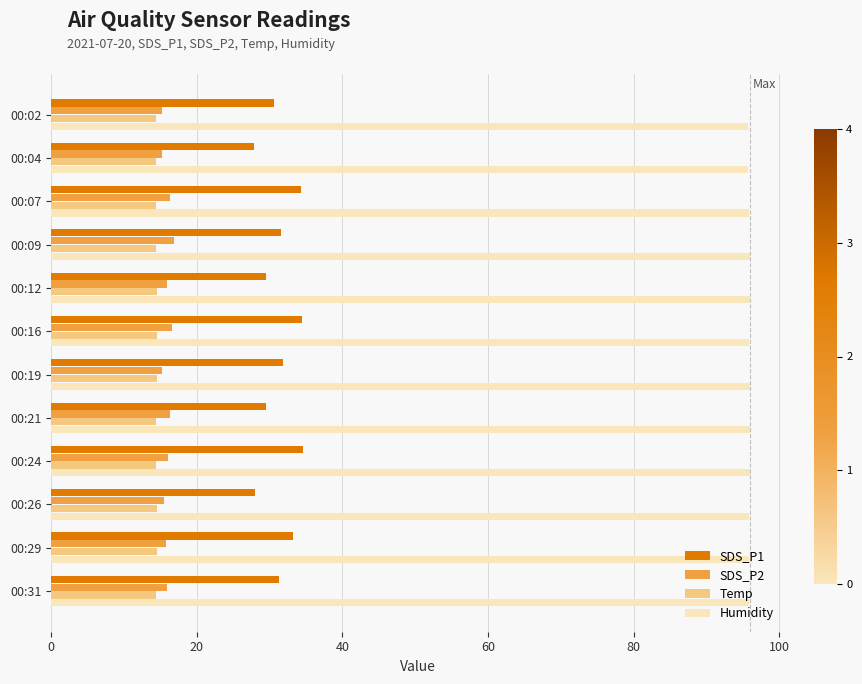

What is the minimum value for Humidity?

95.7